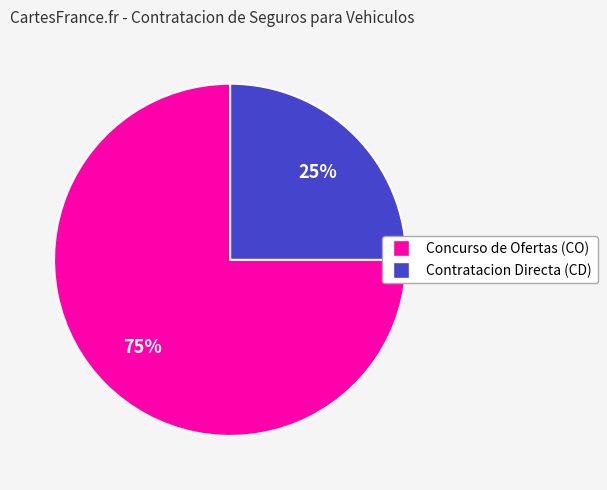

Is it true that Contratacion Directa (CD) is 34% of the pie?

False